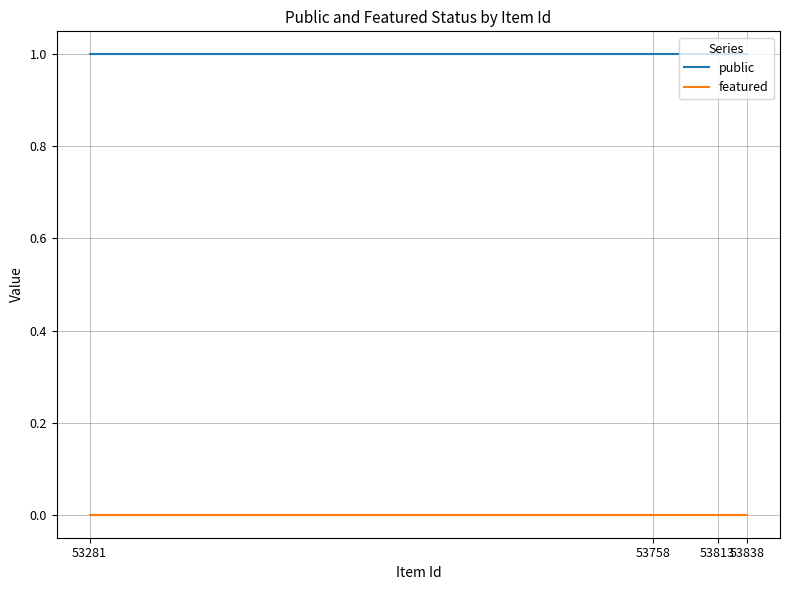

What is the greatest value displayed?

1